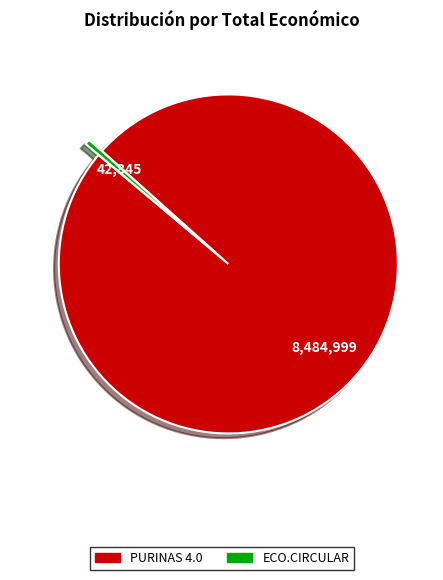

Rank the categories by value from lowest to highest.

ECO.CIRCULAR, PURINAS 4.0